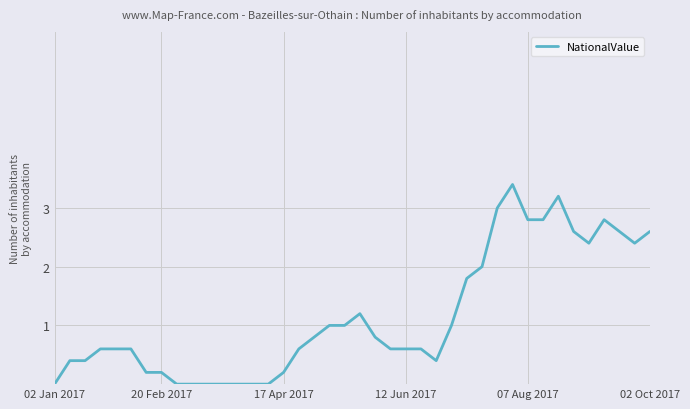

Does the chart have visible grid lines?

Yes